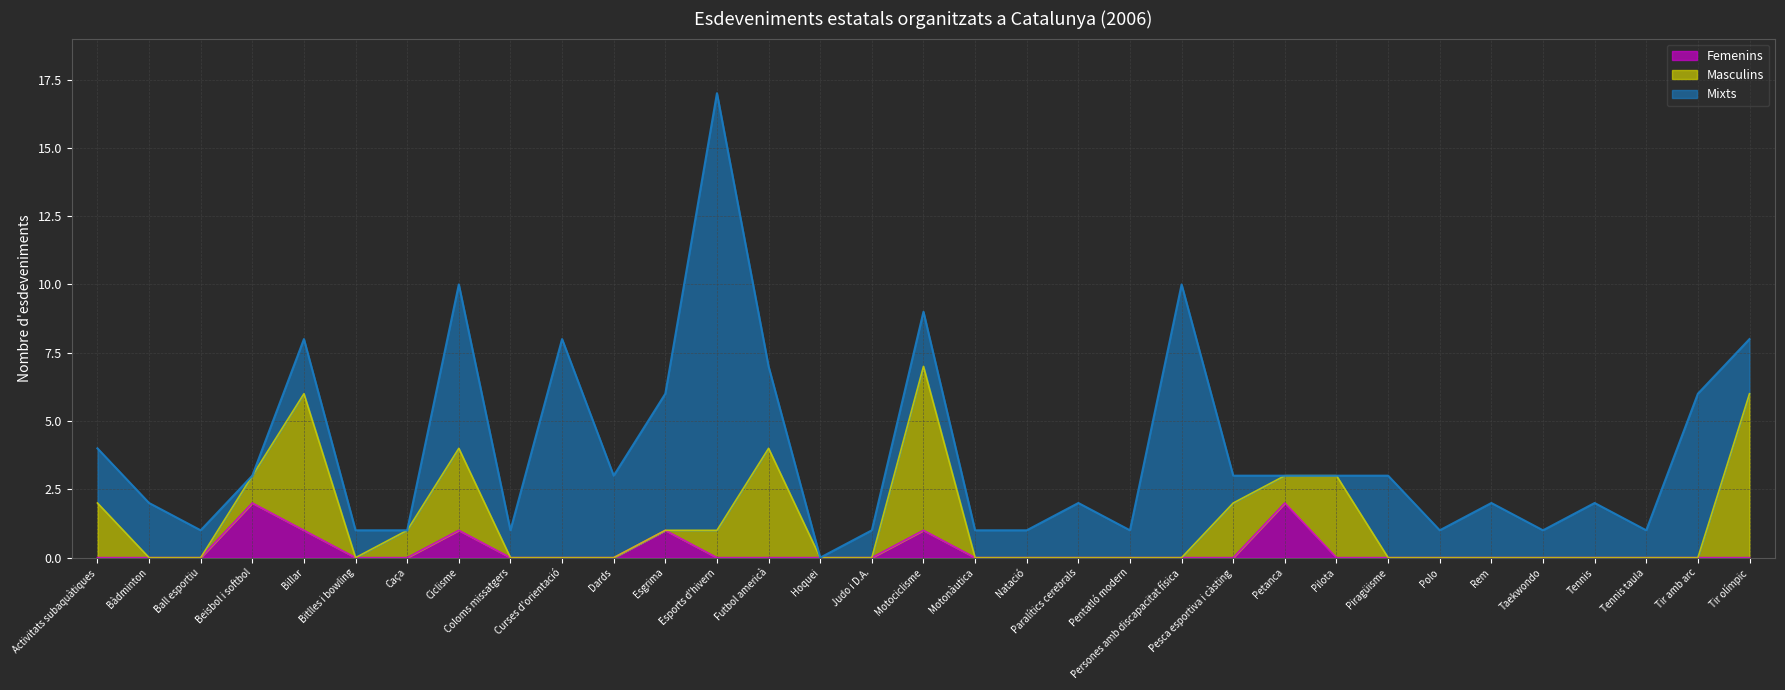

How many Masculins values are between 0 and 1?

25